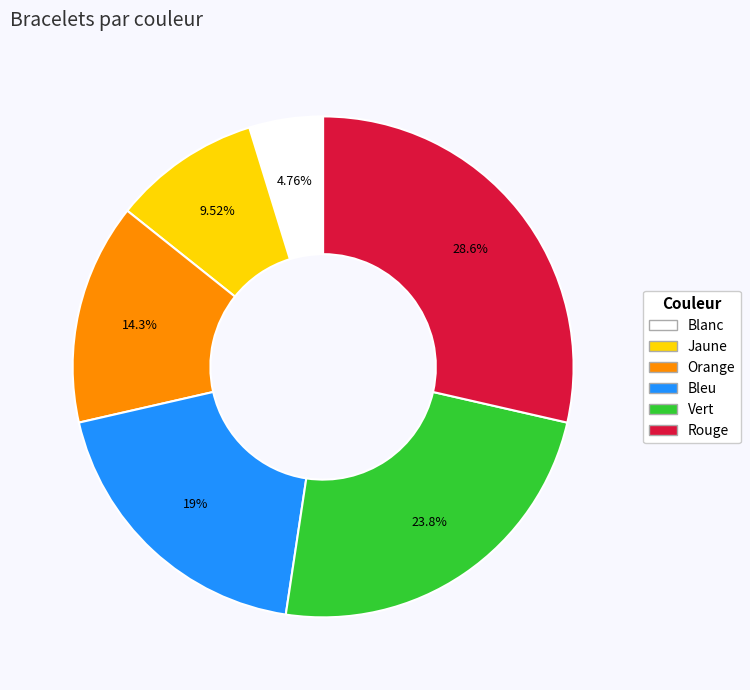

Is it true that Rouge is 29% of the pie?

True